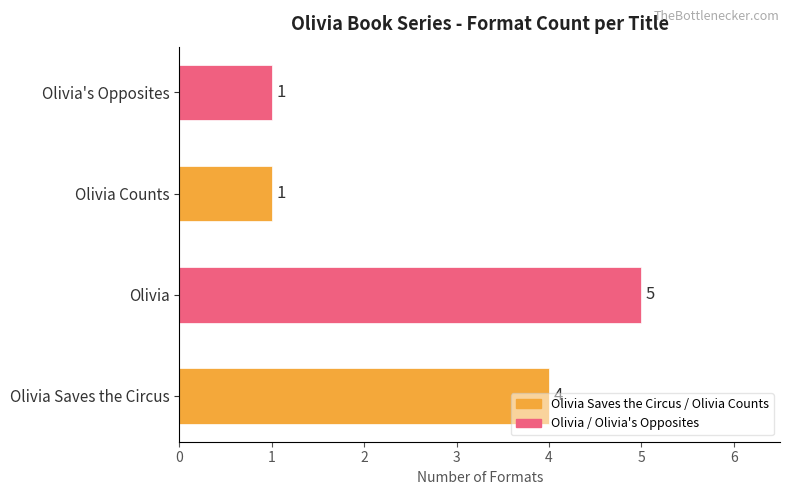

What is the change in value from Olivia Saves the Circus to Olivia?

+1